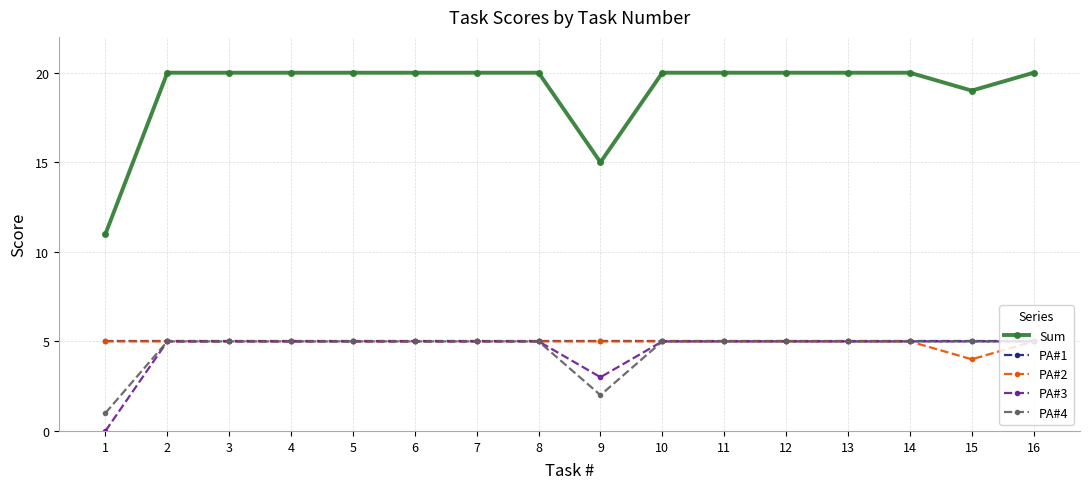

True or false: PA#1 has a value of 5 at 14.

True